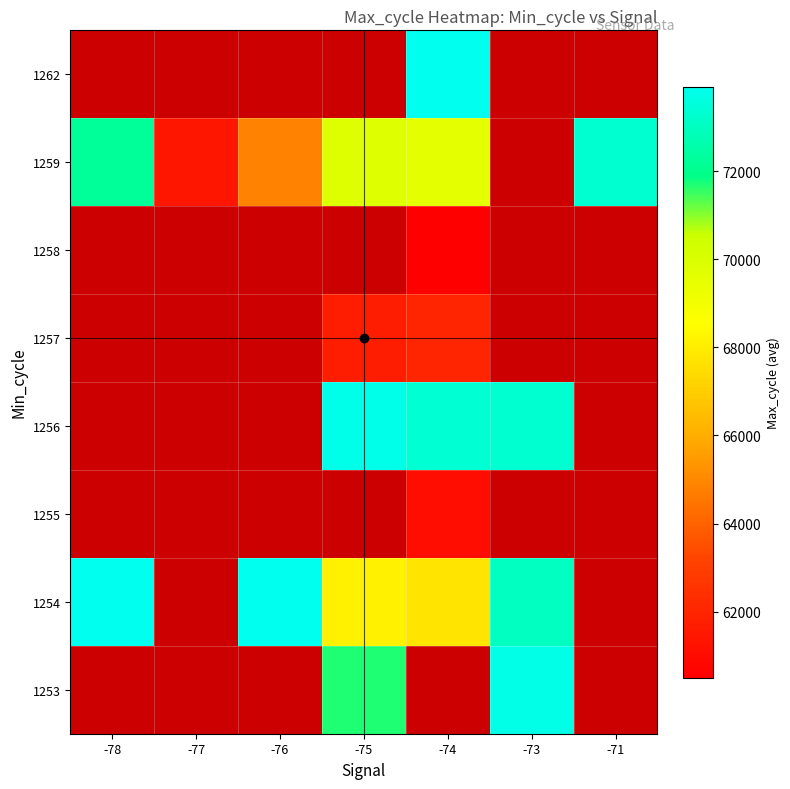

Is the value of 1262 at -78 greater than the value of 1257 at -77?

No